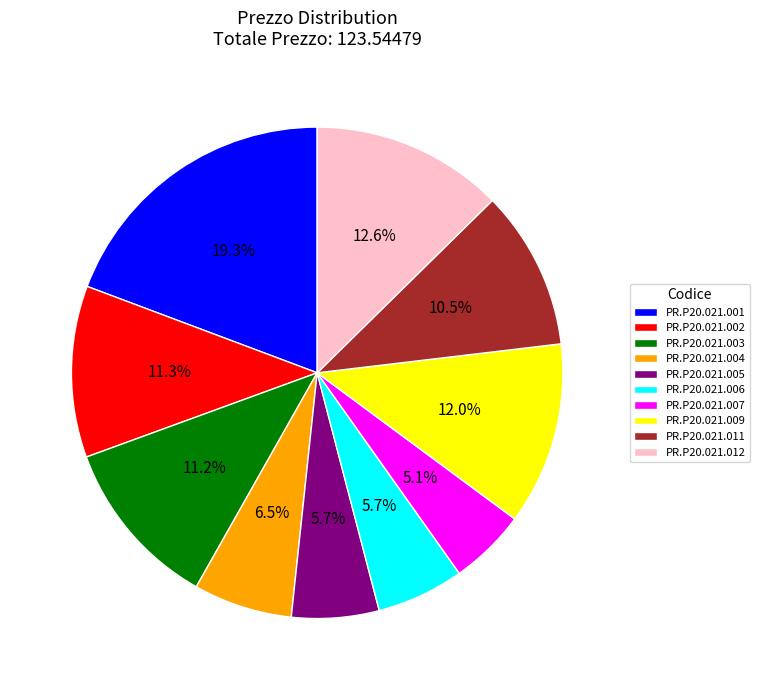

To the nearest percent, what is the difference between the PR.P20.021.007 and PR.P20.021.012 slice percentages?

8%